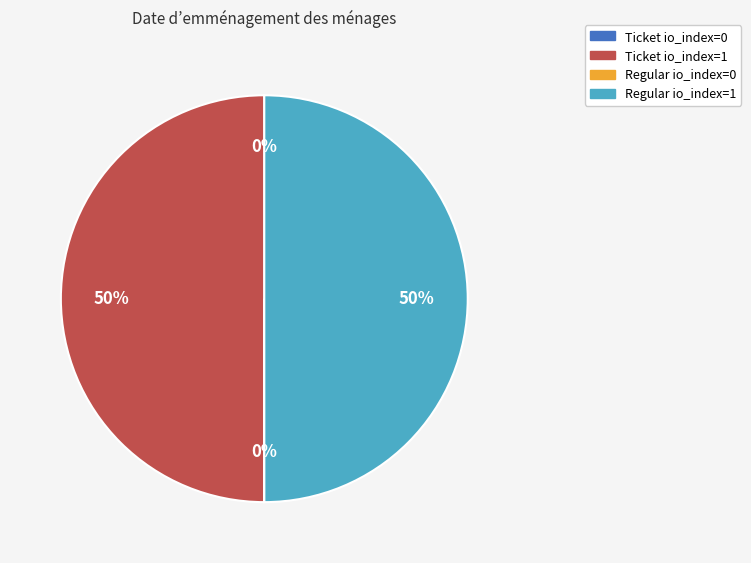

To the nearest percent, what is the average slice percentage?

25%